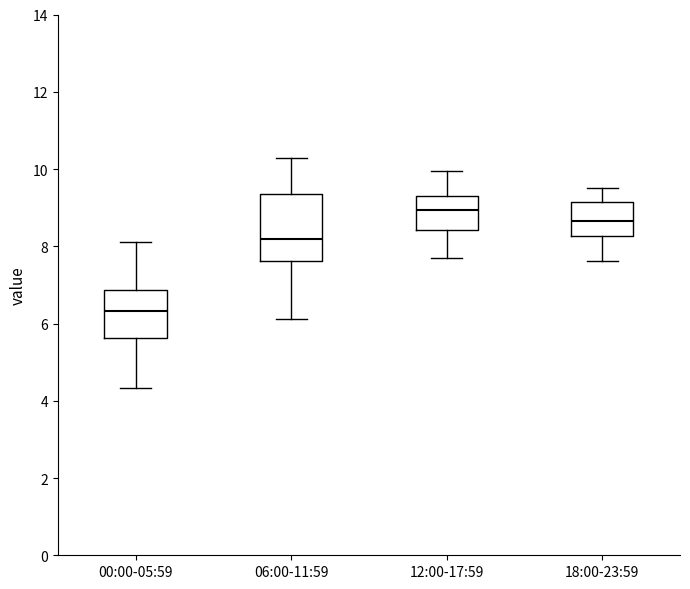

Which box has the lowest median line?

00:00-05:59